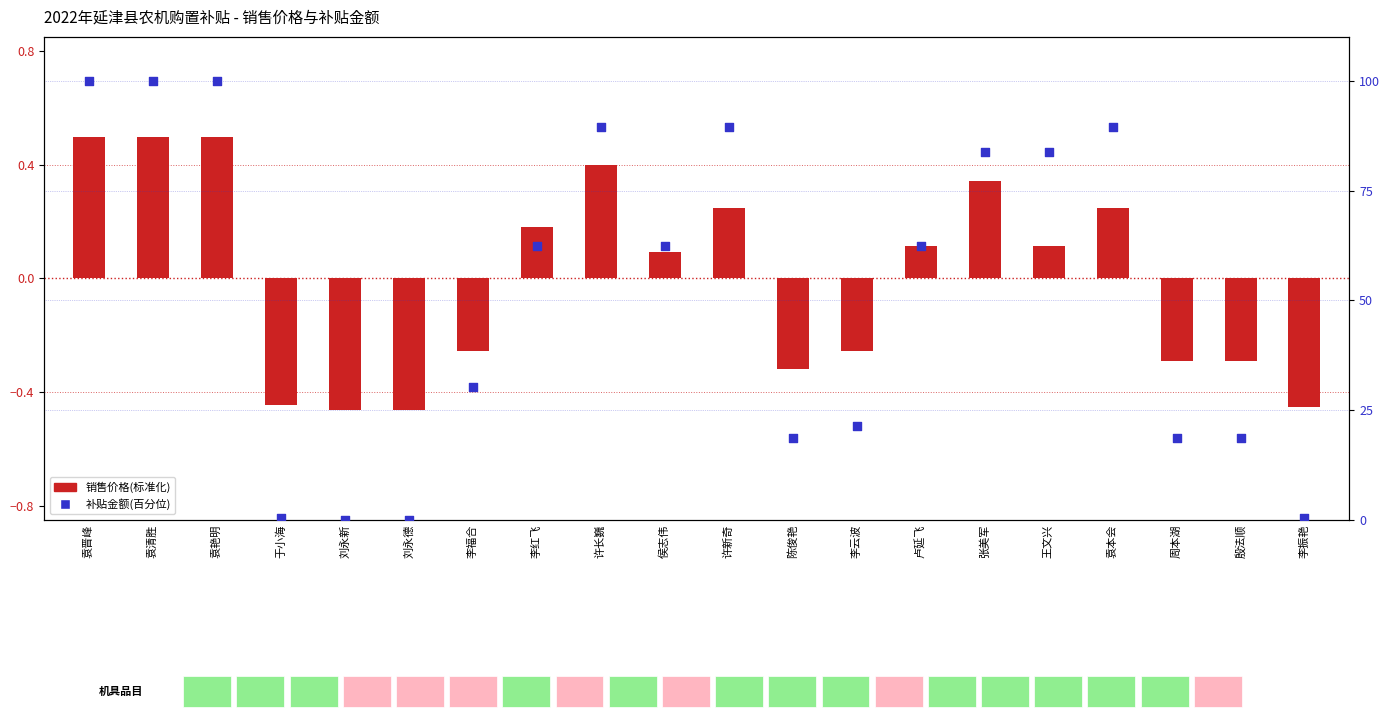

Which series reaches the minimum Y coordinate?

销售价格(标准化)